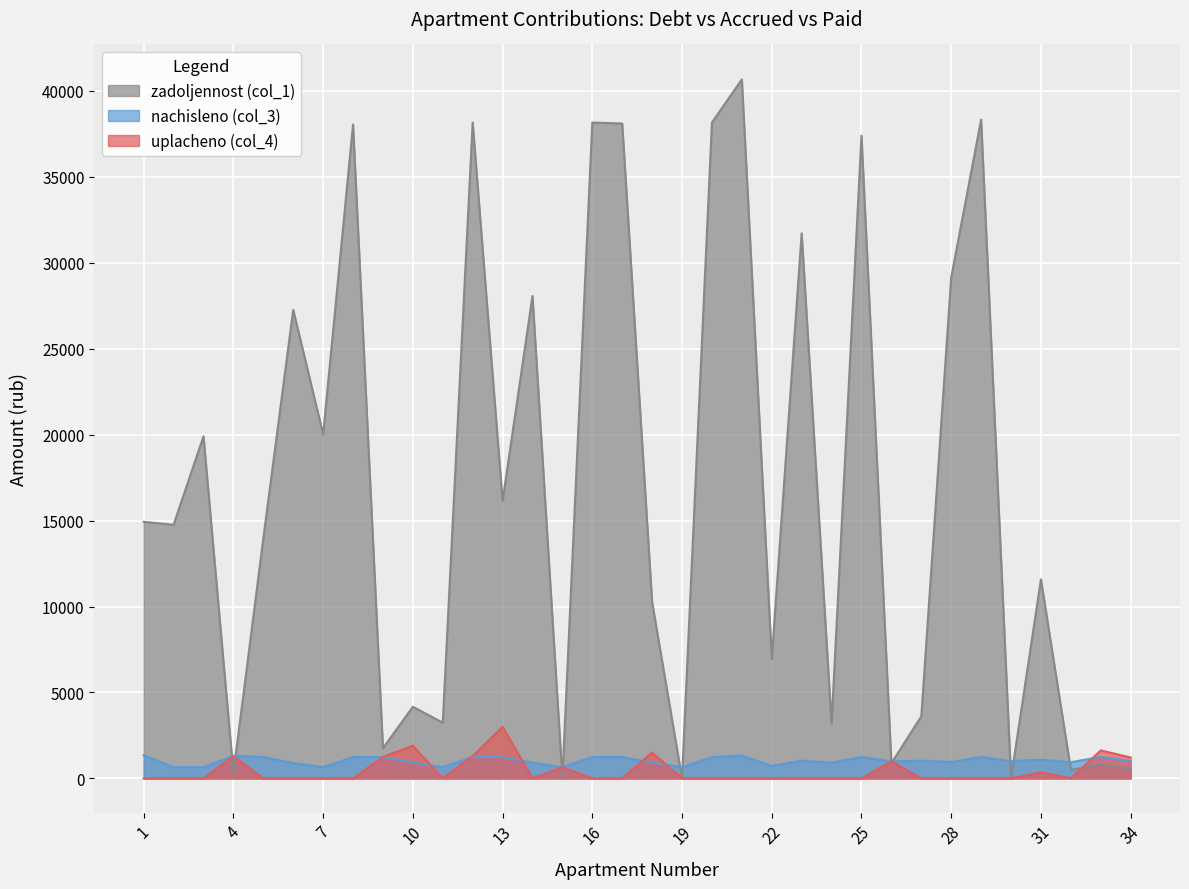

How many lines are shown in the chart?

3